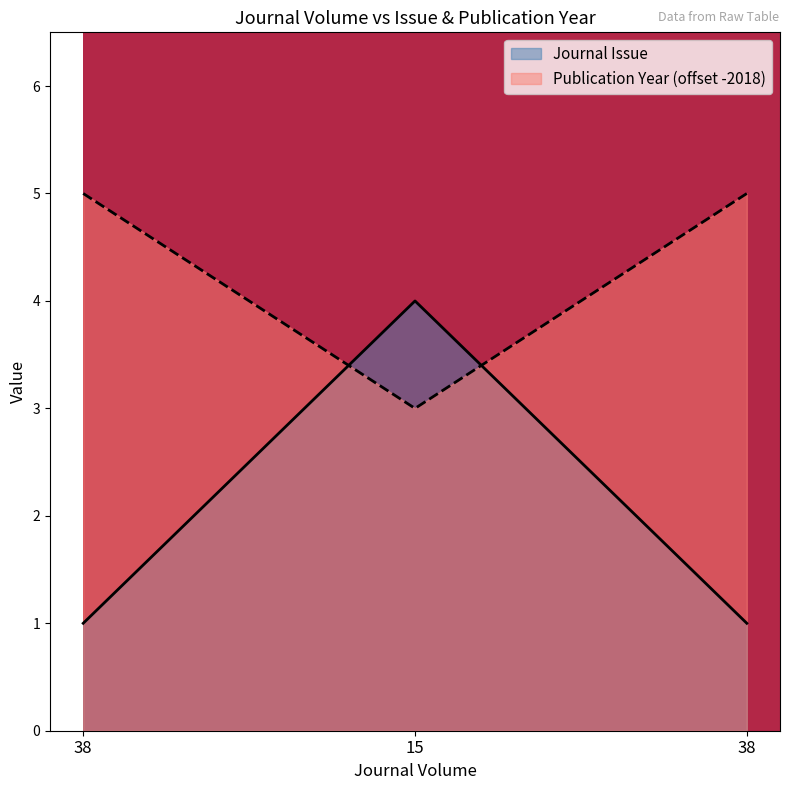

Reading right to left, extract all data points from this chart.

Journal Issue: 38=1	15=4	38=1
Publication Year: 38=5	15=3	38=5